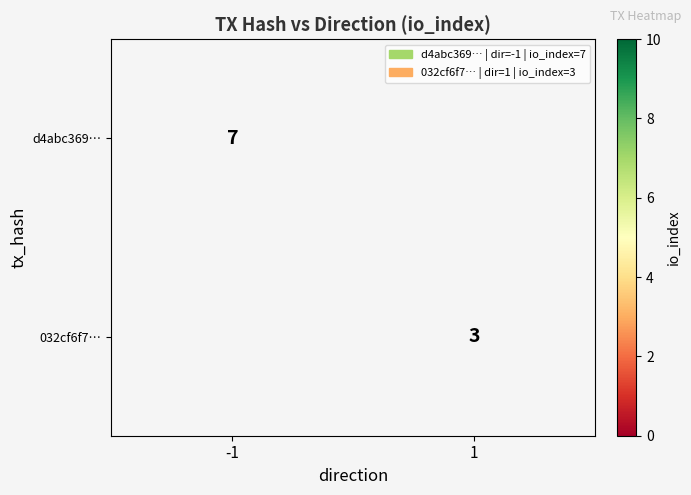

The value of d4abc369… at -1 is 7. True or false?

True